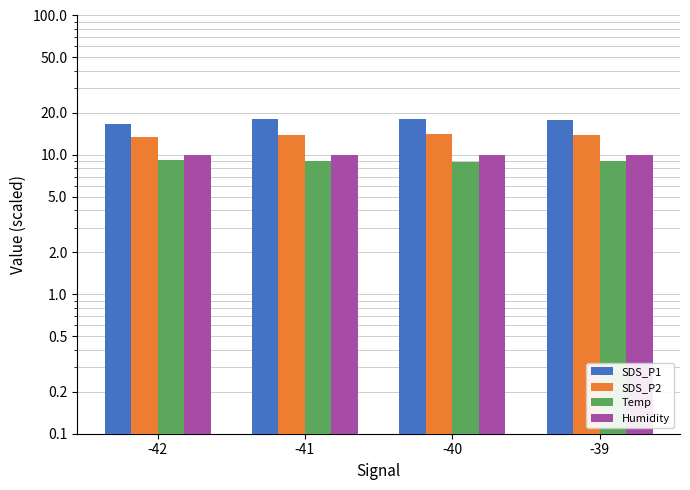

How many bars are there in each group?

4